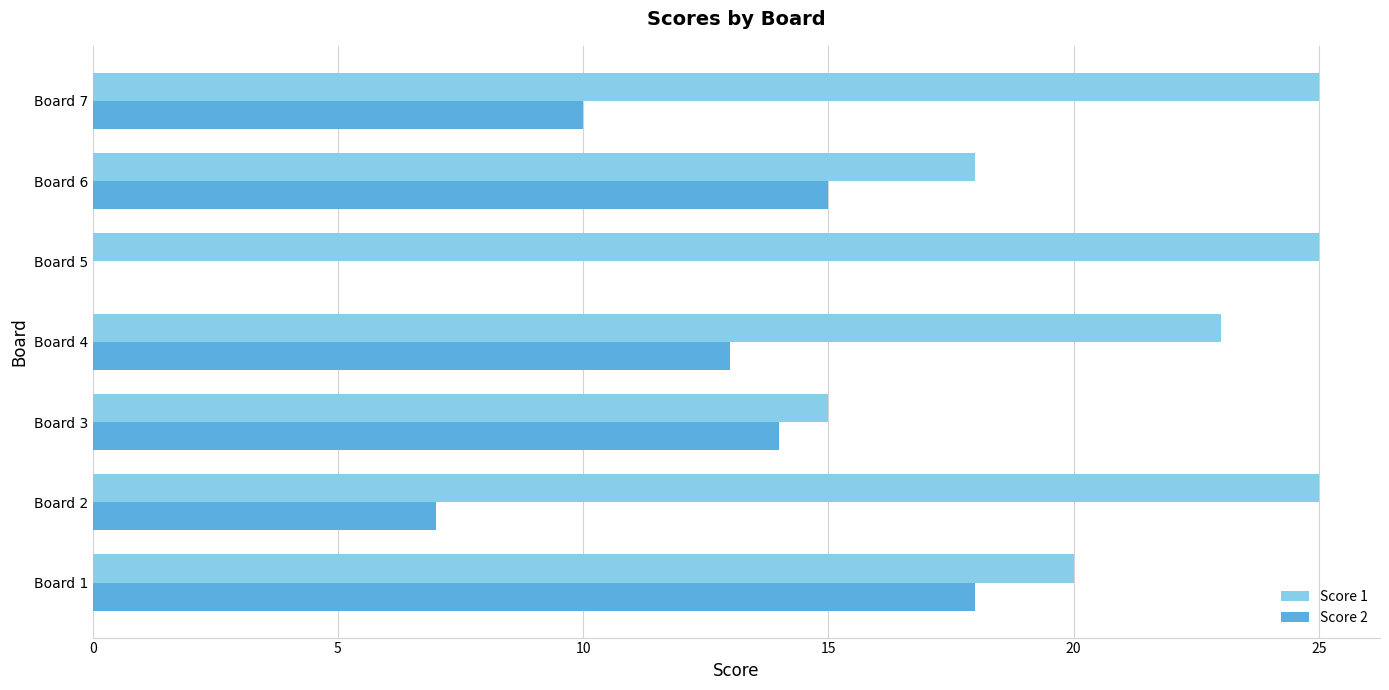

What is the highest value of the Score 1 series?

25